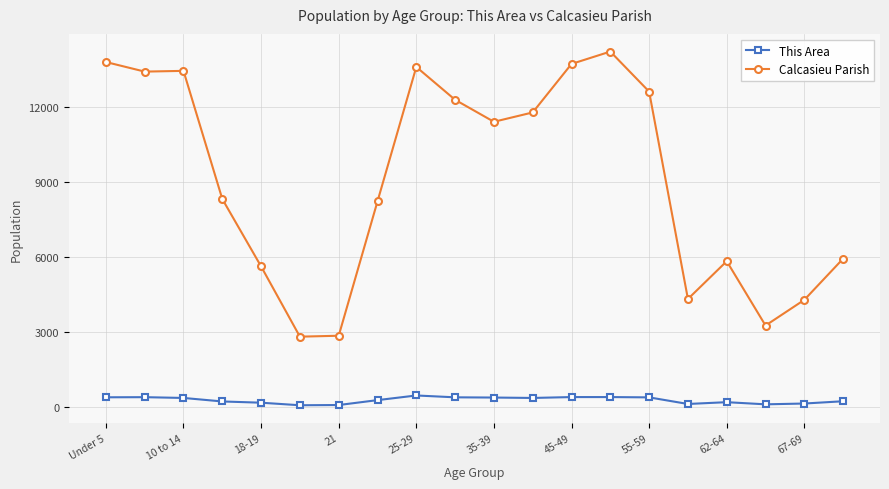

What is the minimum value shown in the chart?

85